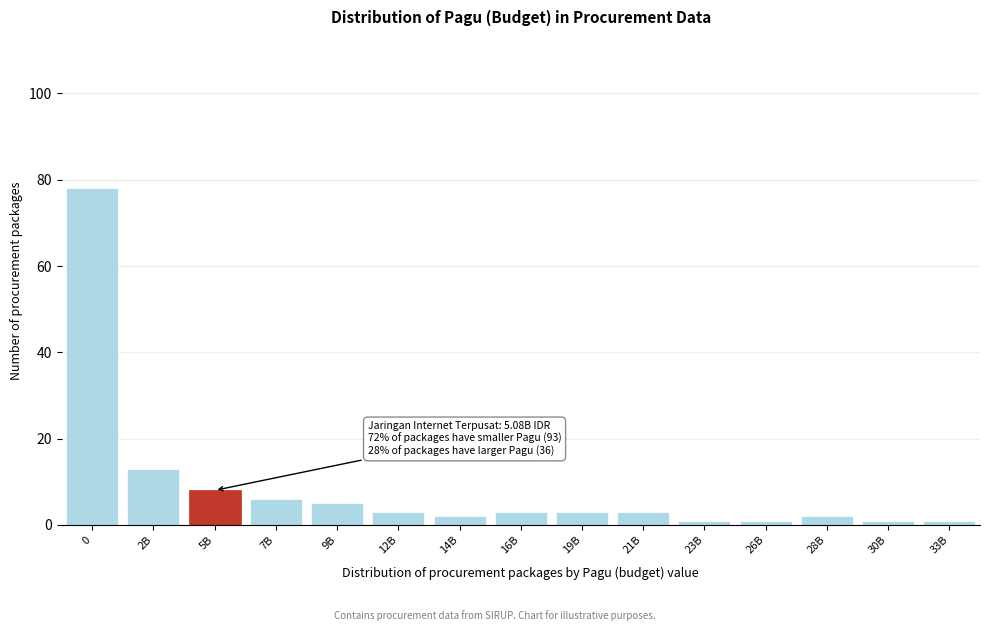

Reading left to right, list all the values displayed in this chart.

0=78	2B=13	5B=8	7B=6	9B=5	12B=3	14B=2	16B=3	19B=3	21B=3	23B=1	26B=1	28B=2	30B=1	33B=1